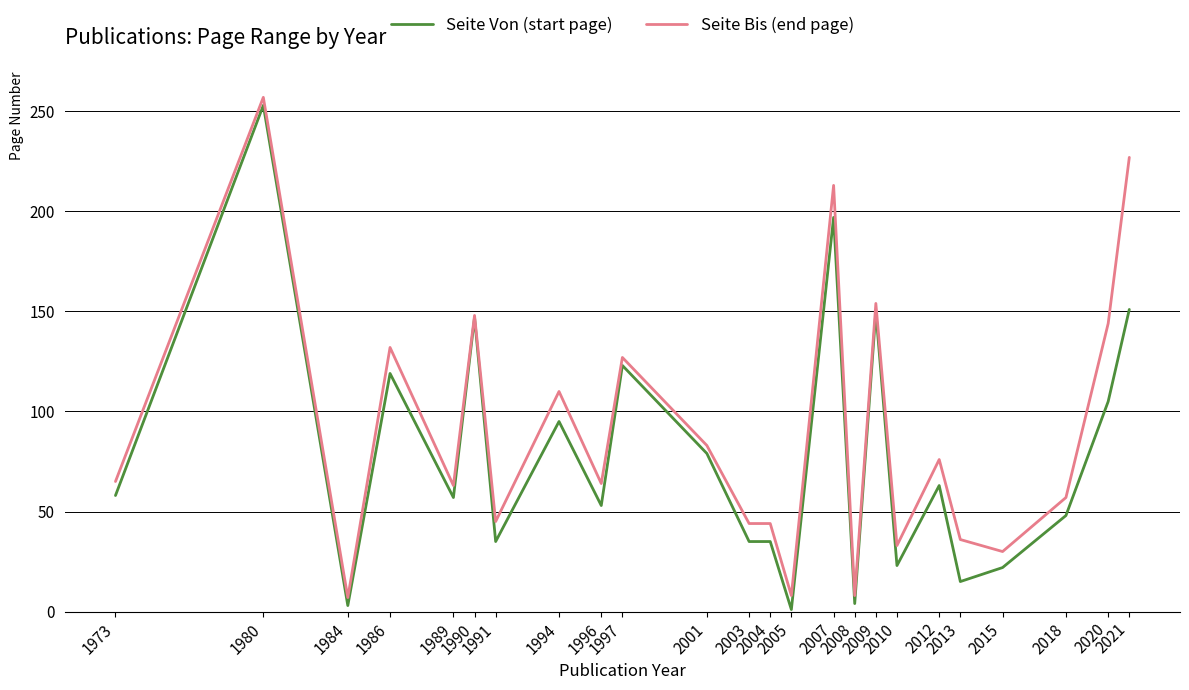

Which series changed the most between 1994 and 1997?

Seite Von (start page)